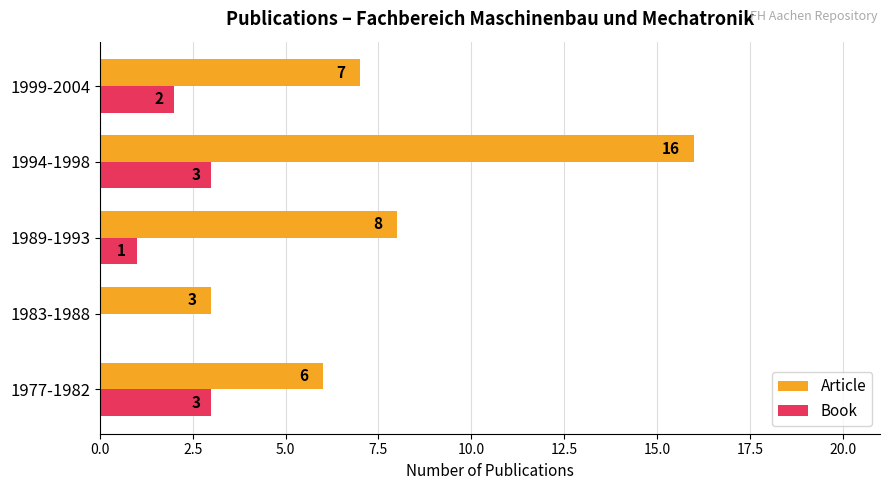

What are all the series names shown in the legend?

Article, Book